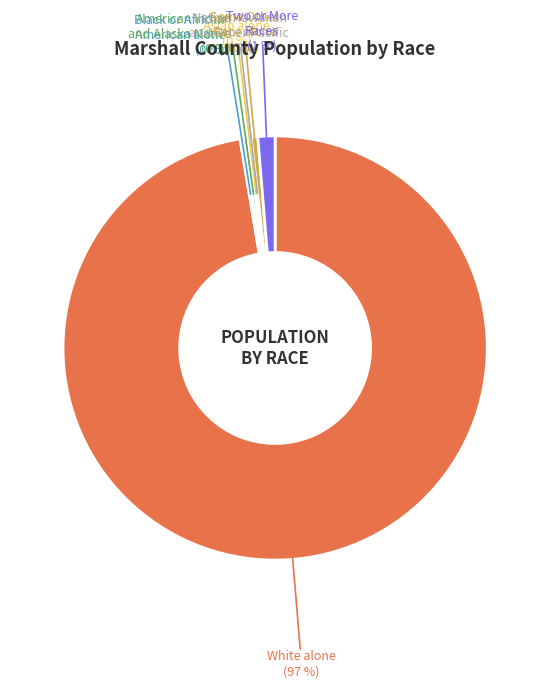

To the nearest percent, what is the average slice percentage?

14%